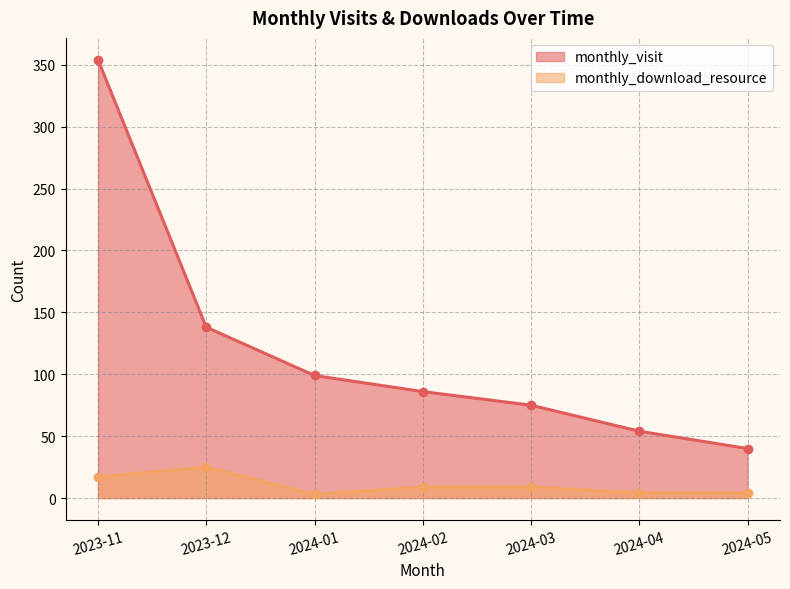

In monthly_download_resource, how many points are higher than both neighbors (excluding endpoints)?

1